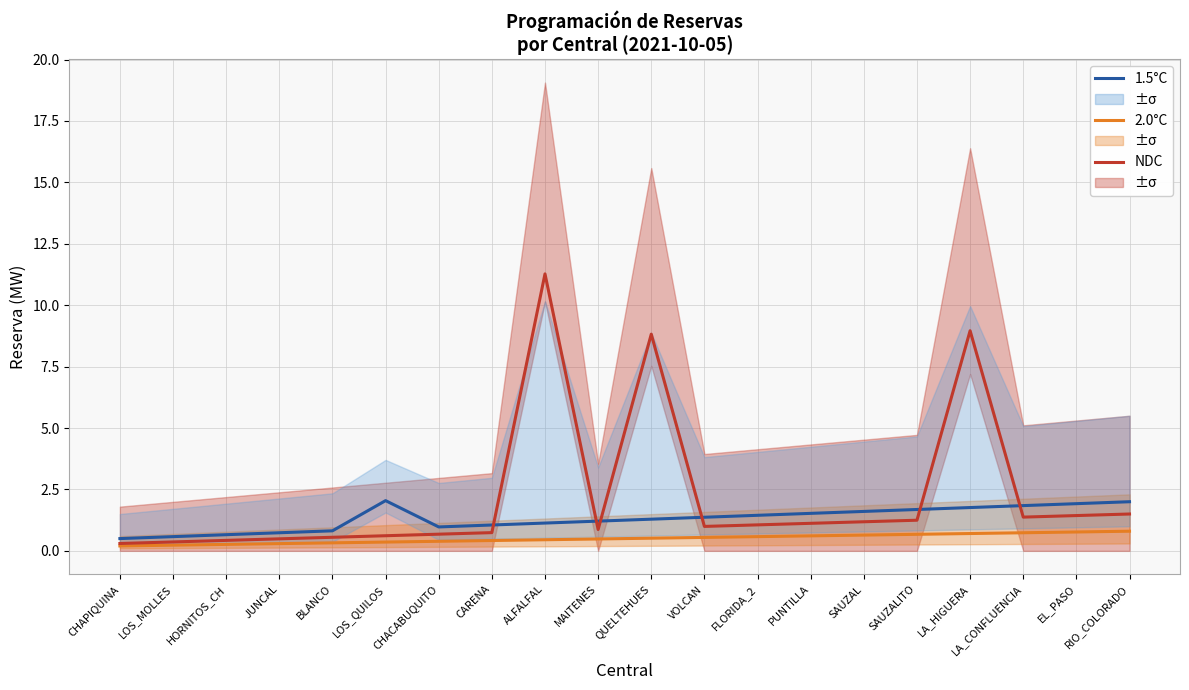

Reading left to right, list all the values displayed in this chart.

1.5°C: CHAPIQUINA=0.5	LOS_MOLLES=0.6	HORNITOS_CH=0.7	JUNCAL=0.7	BLANCO=0.8	LOS_QUILOS=2.0	CHACABUQUITO=1.0	CARENA=1.1	ALFALFAL=1.1	MAITENES=1.2	QUELTEHUES=1.3	VOLCAN=1.4	FLORIDA_2=1.4	PUNTILLA=1.5	SAUZAL=1.6	SAUZALITO=1.7	LA_HIGUERA=1.8	LA_CONFLUENCIA=1.8	EL_PASO=1.9	RIO_COLORADO=2.0
2.0°C: CHAPIQUINA=0.2	LOS_MOLLES=0.2	HORNITOS_CH=0.3	JUNCAL=0.3	BLANCO=0.3	LOS_QUILOS=0.4	CHACABUQUITO=0.4	CARENA=0.4	ALFALFAL=0.5	MAITENES=0.5	QUELTEHUES=0.5	VOLCAN=0.5	FLORIDA_2=0.6	PUNTILLA=0.6	SAUZAL=0.6	SAUZALITO=0.7	LA_HIGUERA=0.7	LA_CONFLUENCIA=0.7	EL_PASO=0.8	RIO_COLORADO=0.8
NDC: CHAPIQUINA=0.3	LOS_MOLLES=0.4	HORNITOS_CH=0.4	JUNCAL=0.5	BLANCO=0.6	LOS_QUILOS=0.6	CHACABUQUITO=0.7	CARENA=0.7	ALFALFAL=11.3	MAITENES=0.9	QUELTEHUES=8.8	VOLCAN=1.0	FLORIDA_2=1.1	PUNTILLA=1.1	SAUZAL=1.2	SAUZALITO=1.2	LA_HIGUERA=9.0	LA_CONFLUENCIA=1.4	EL_PASO=1.4	RIO_COLORADO=1.5